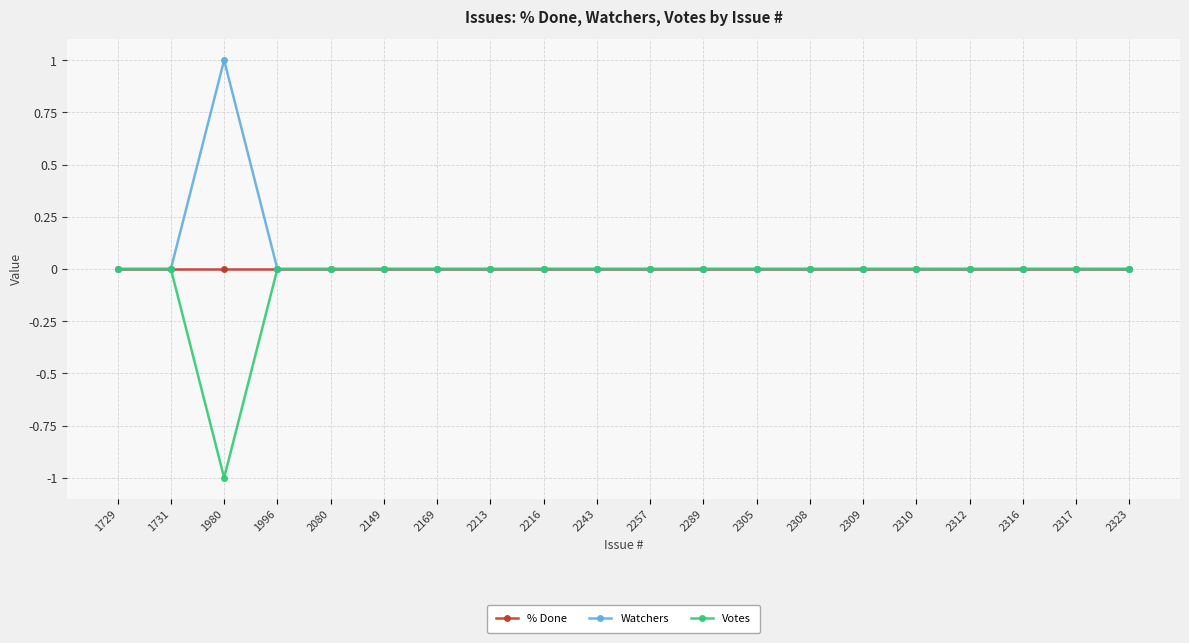

True or false: % Done has a value of 0 at 2310.

True